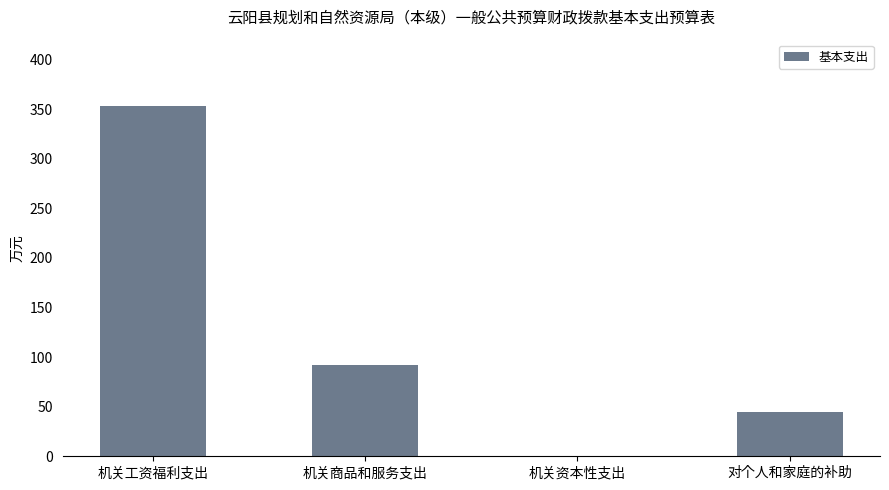

Is it true that the value at 机关商品和服务支出 is 92.3?

True